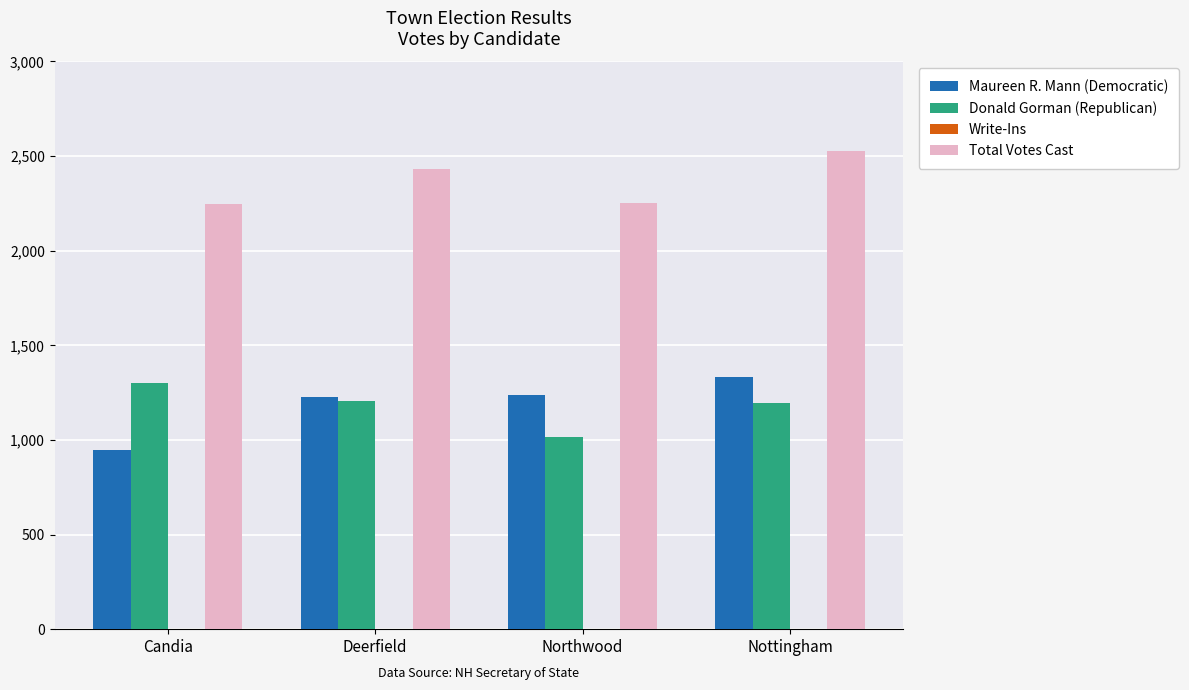

Which series has the largest total across all categories?

Total Votes Cast